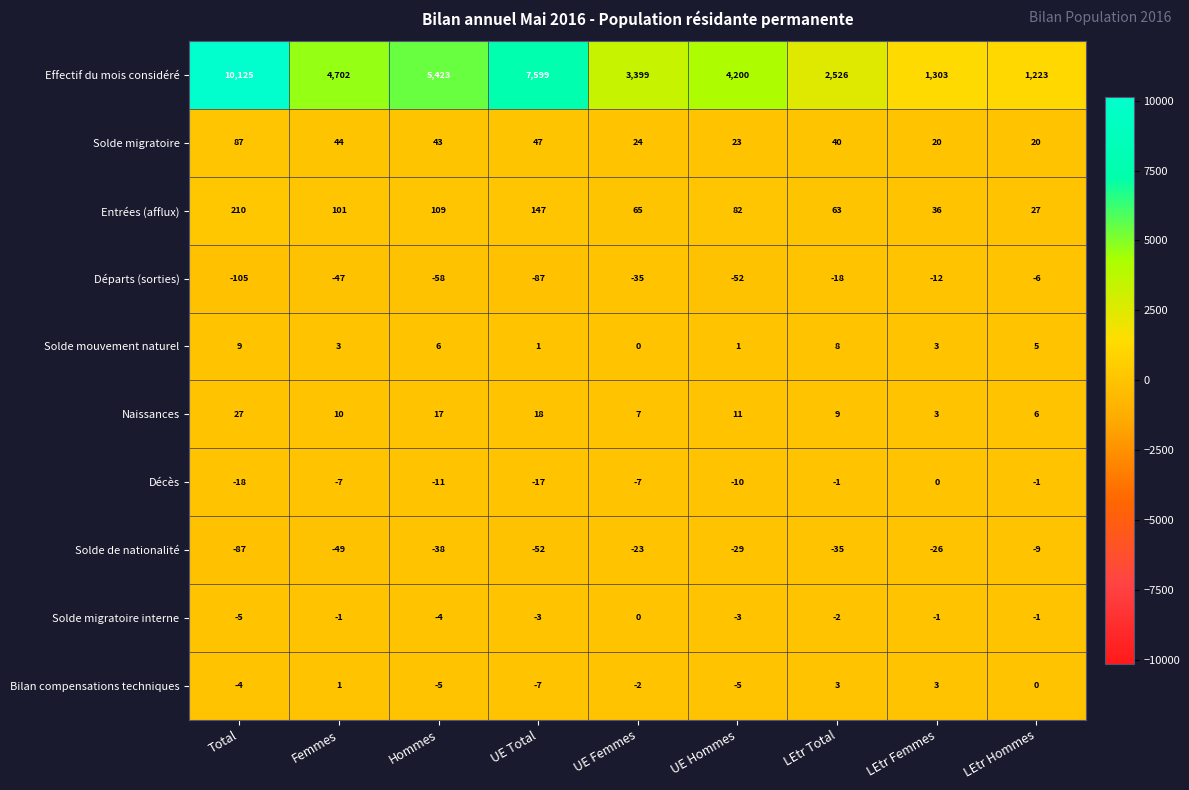

At which label is Entrées (afflux) closest to 118?

Hommes